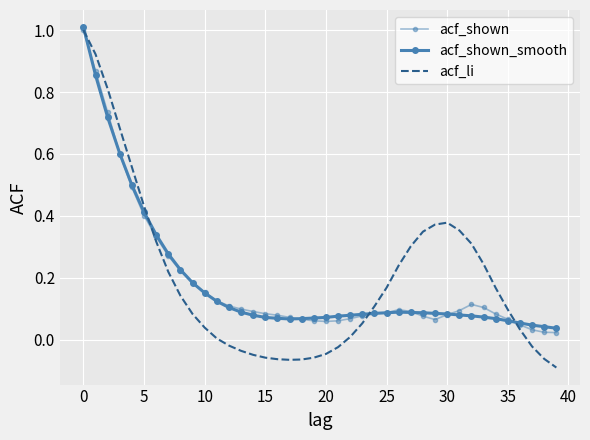

What is the value of the acf_shown_smooth point at the 6th from the left?

0.4